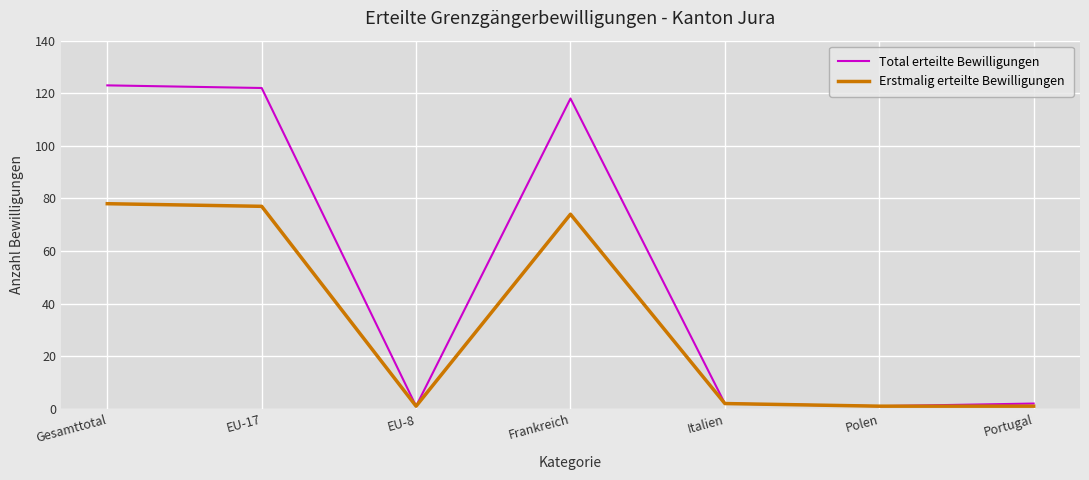

What is the difference between the second highest and second lowest values in the Erstmalig erteilte Bewilligungen series?

76